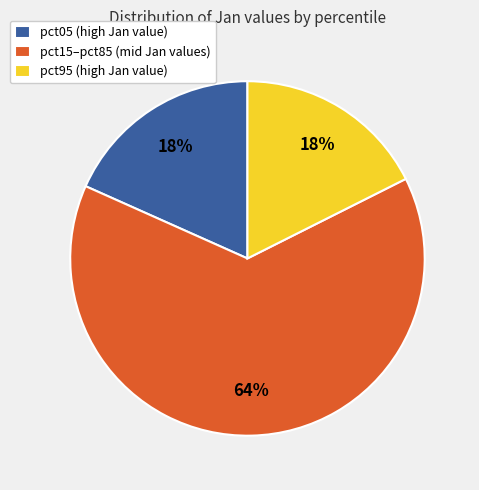

True or false: pct05 (high Jan value) accounts for 25% of the total.

False